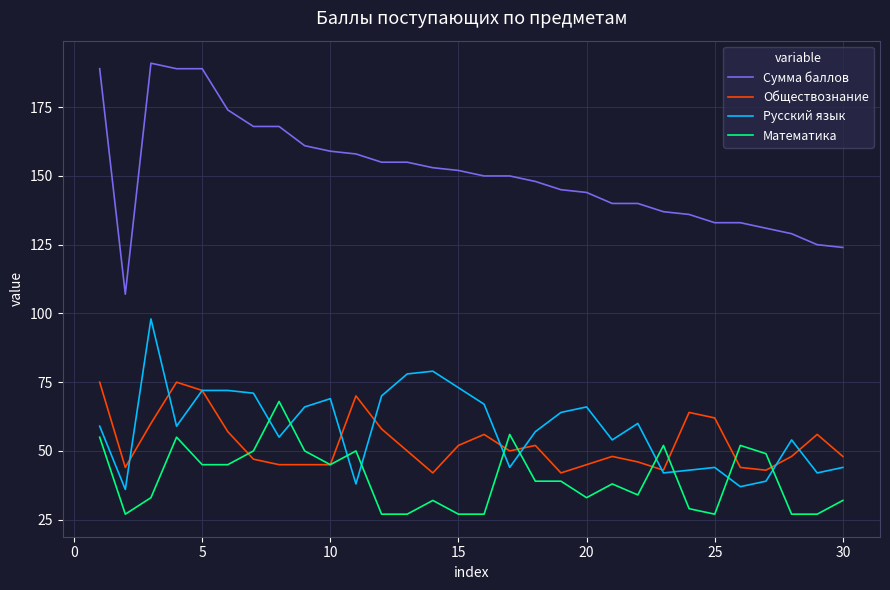

Which series has the widest spread of values?

Сумма баллов